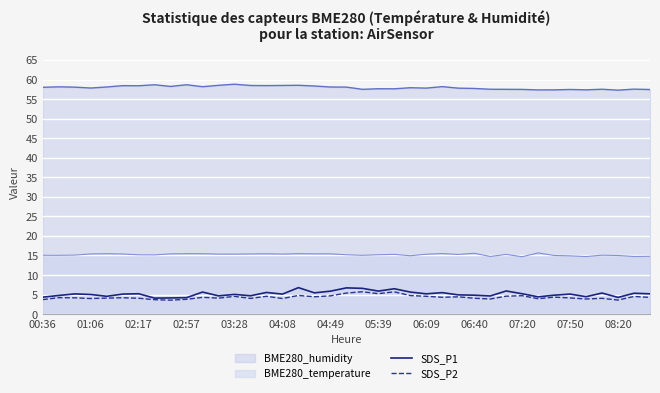

What is the spread (max minus min) of values at 08:20?

53.7